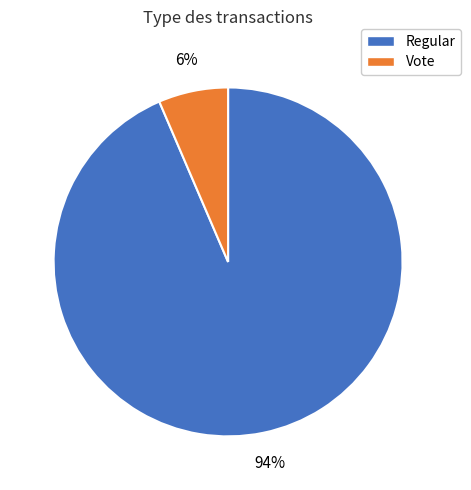

Count the number of slices in the pie.

2